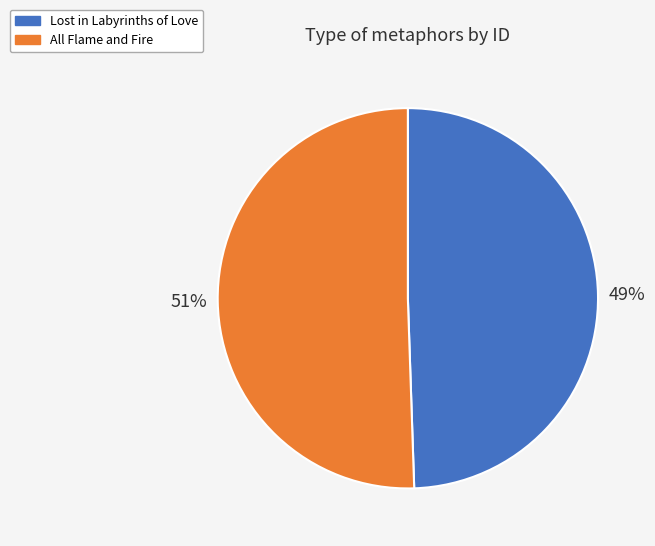

Rank the categories by value from lowest to highest.

Lost in Labyrinths of Love, All Flame and Fire